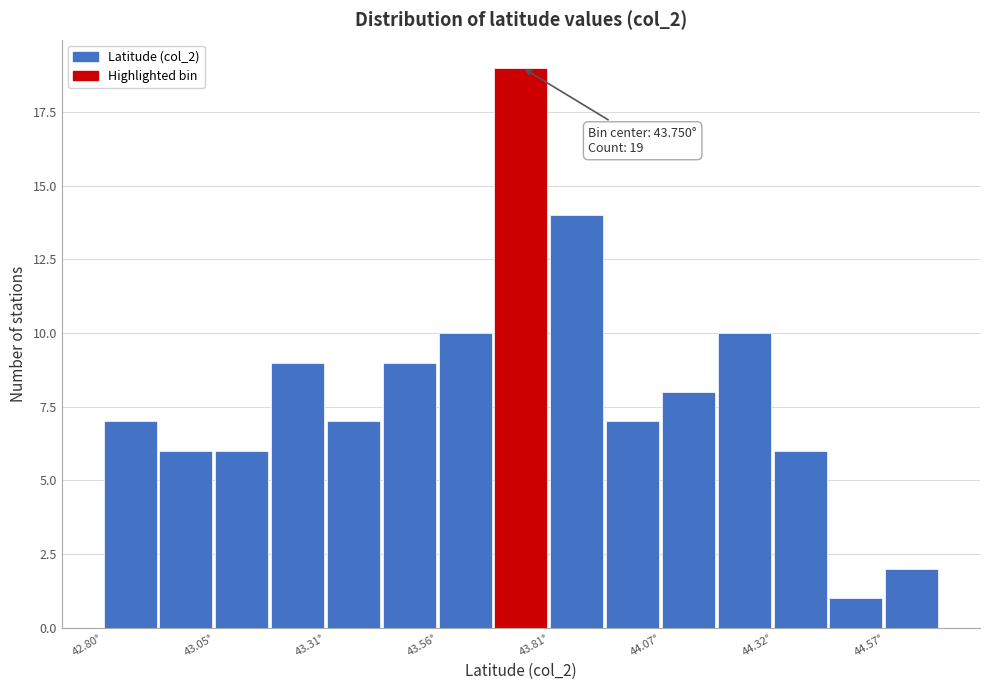

Around what value on the x-axis is the tallest bar? Give the approximate position of its centre, as read against the axis.

43.75